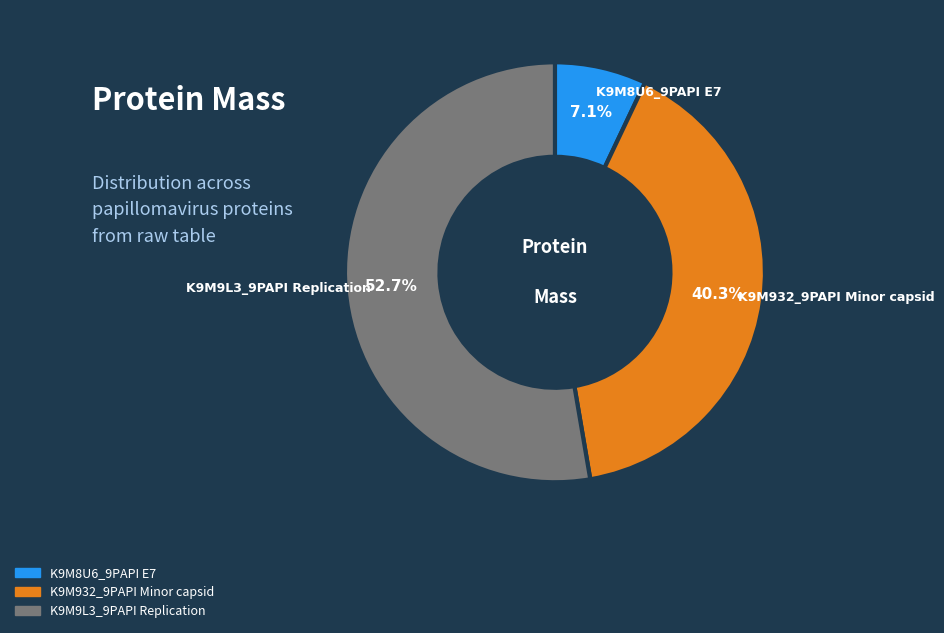

To the nearest percent, what is the combined percentage of K9M9L3_9PAPI Replication and K9M8U6_9PAPI E7?

60%